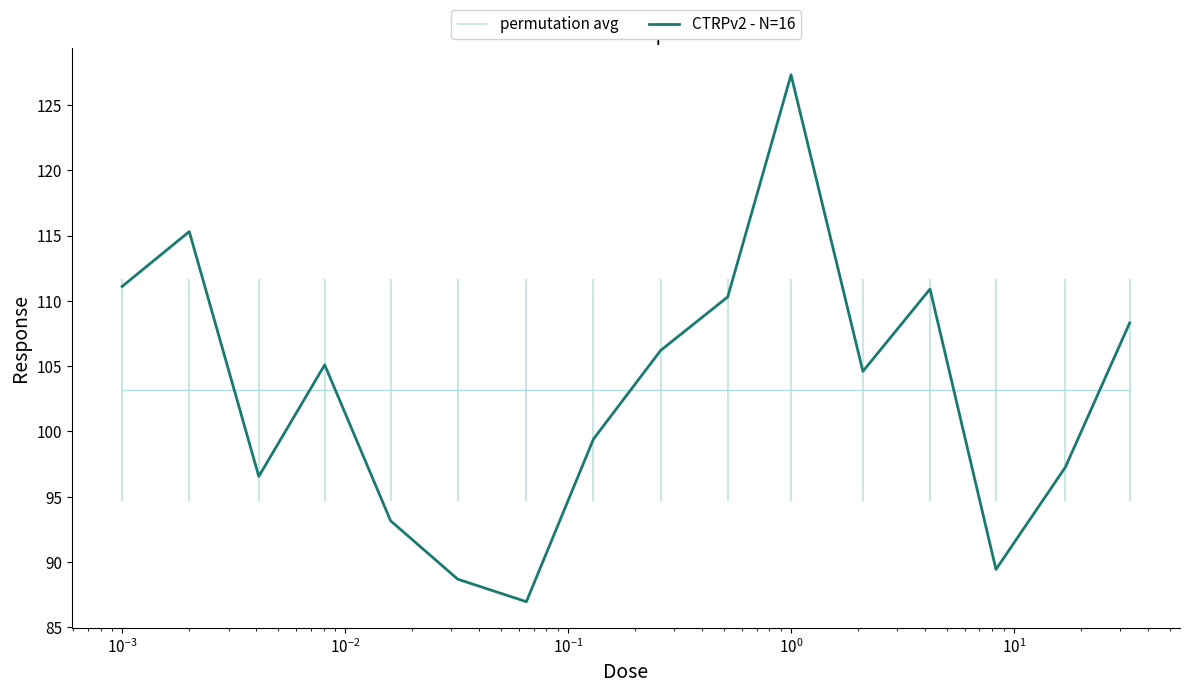

What is the minimum value for CTRPv2 - N=16?

87.0